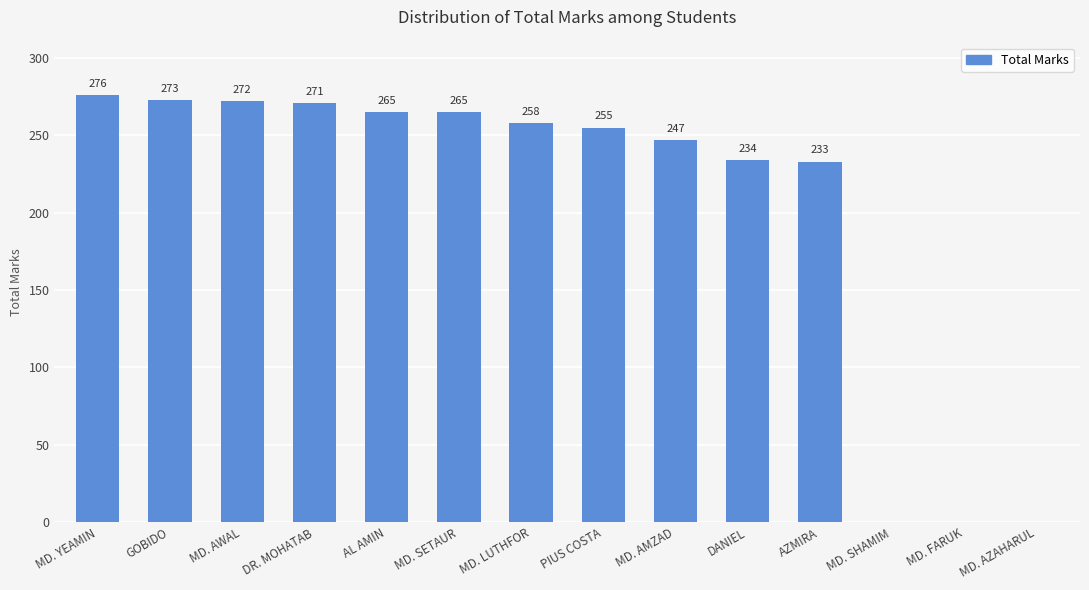

Approximately how many times larger is the value at MD. YEAMIN compared to MD. SETAUR?

1.0